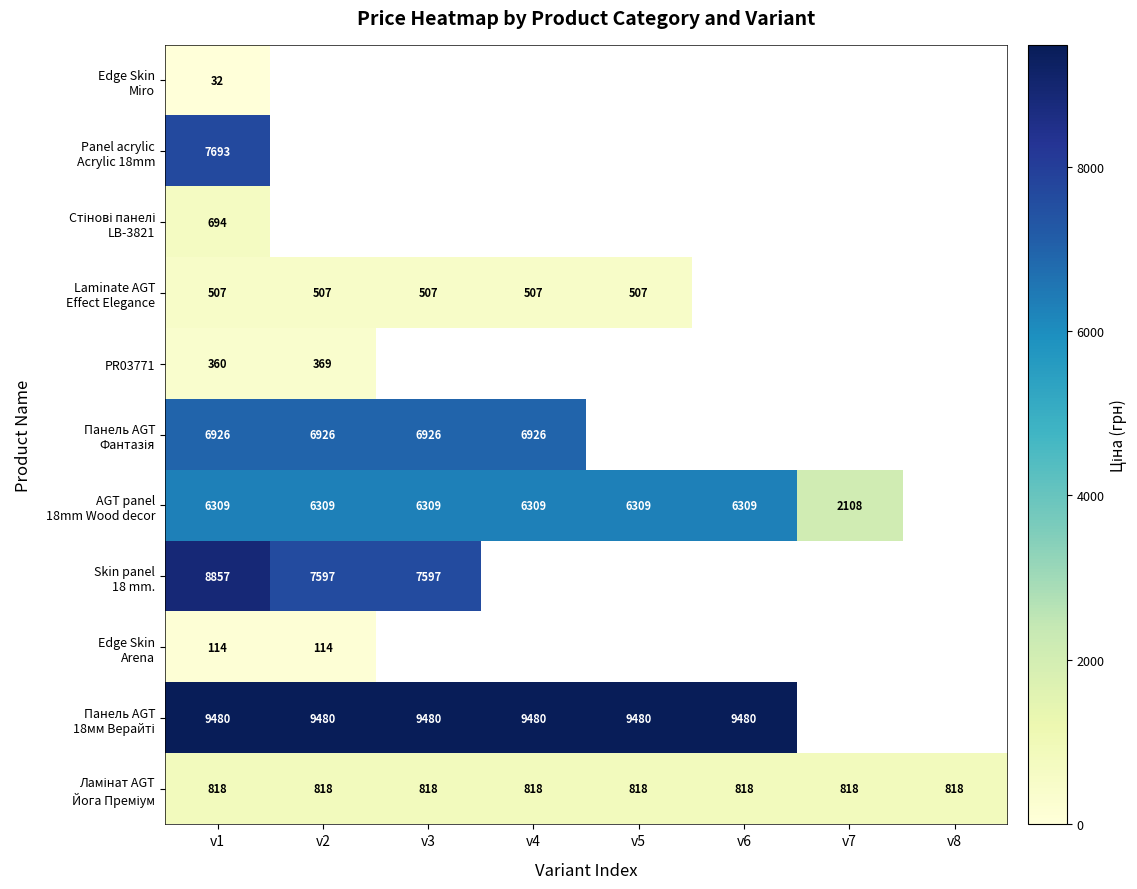

At which category is the sum across all series the highest?

v1